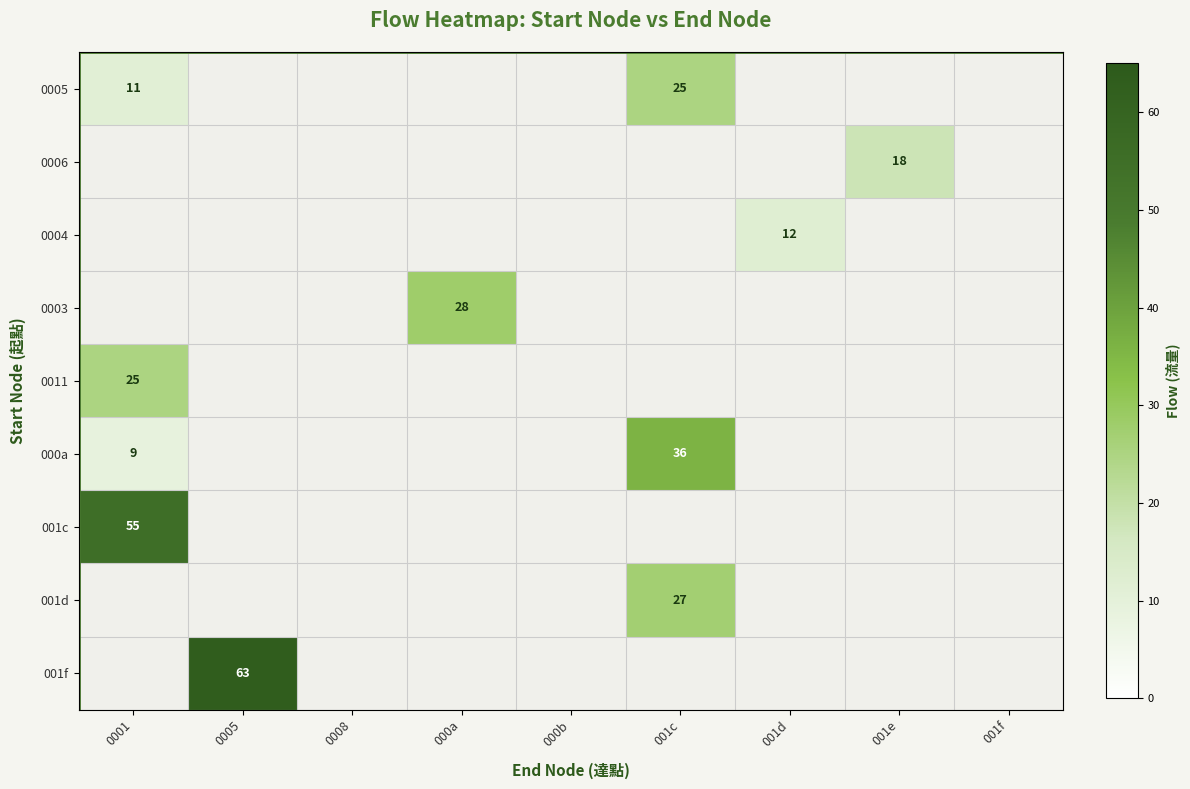

Is the value of 0003 at 000a greater than the value of 001f at 0005?

No